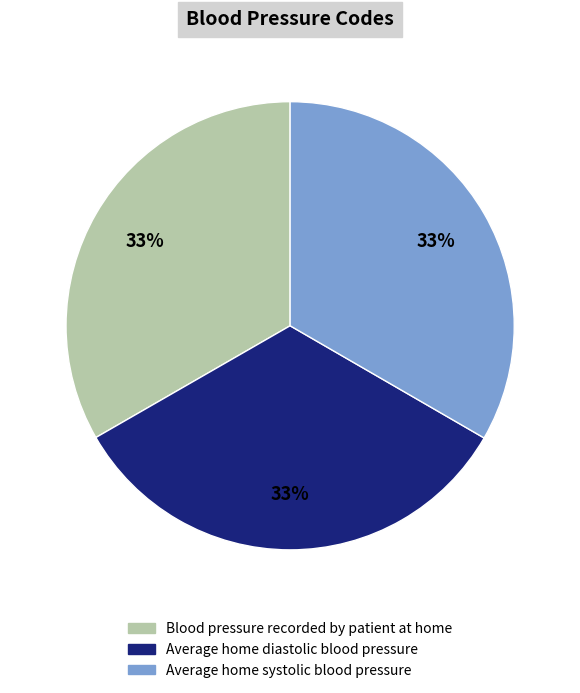

Is there a majority slice in this chart?

No